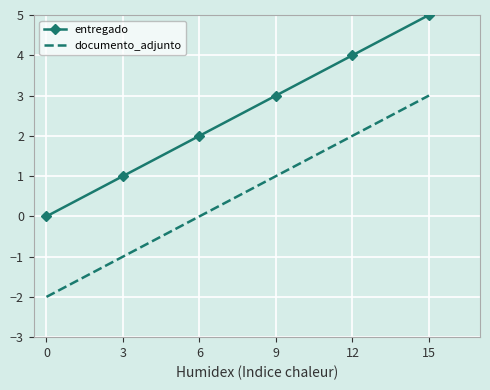

What value does the entregado series have at 9?

3